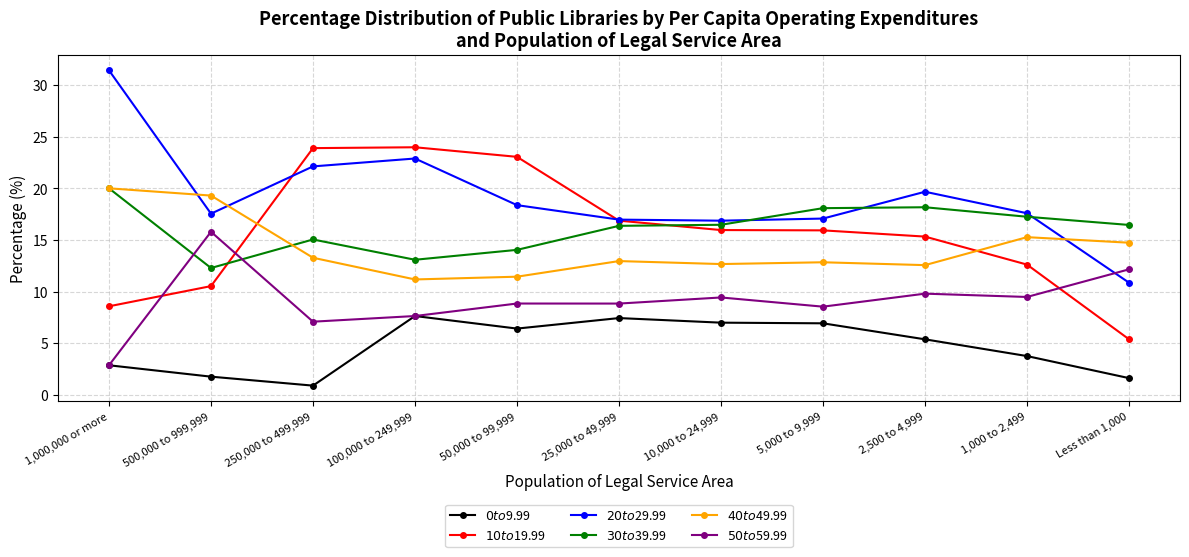

Which series has the largest total across all categories?

$20 to $29.99